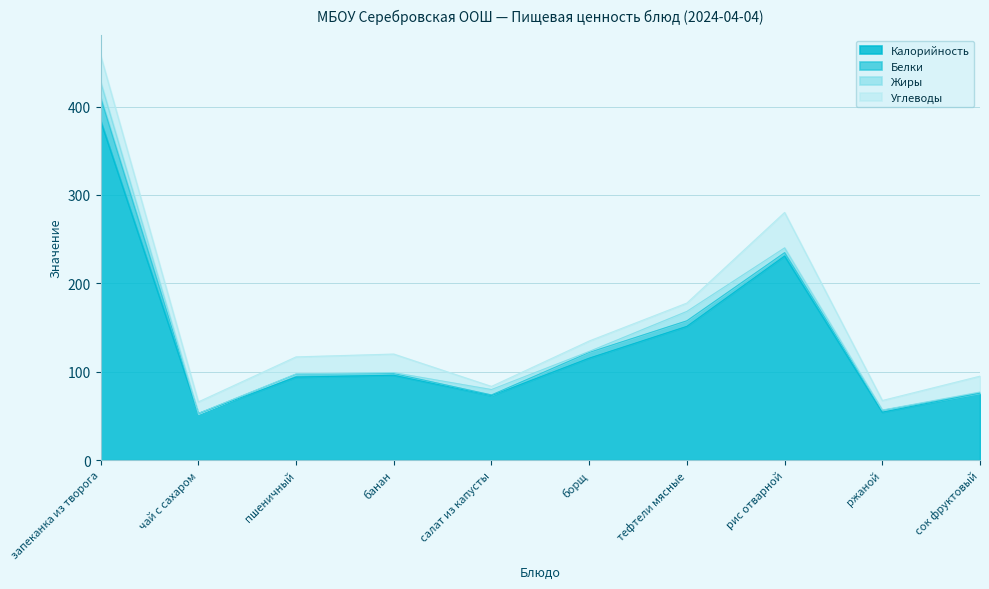

How many intersections are there between Жиры and Углеводы?

4